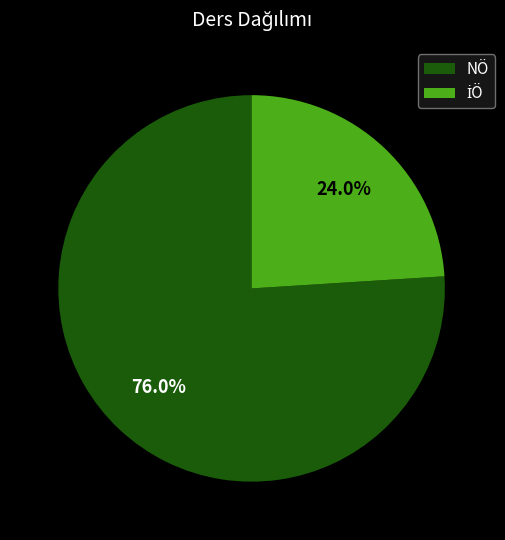

Is there a majority slice in this chart?

Yes